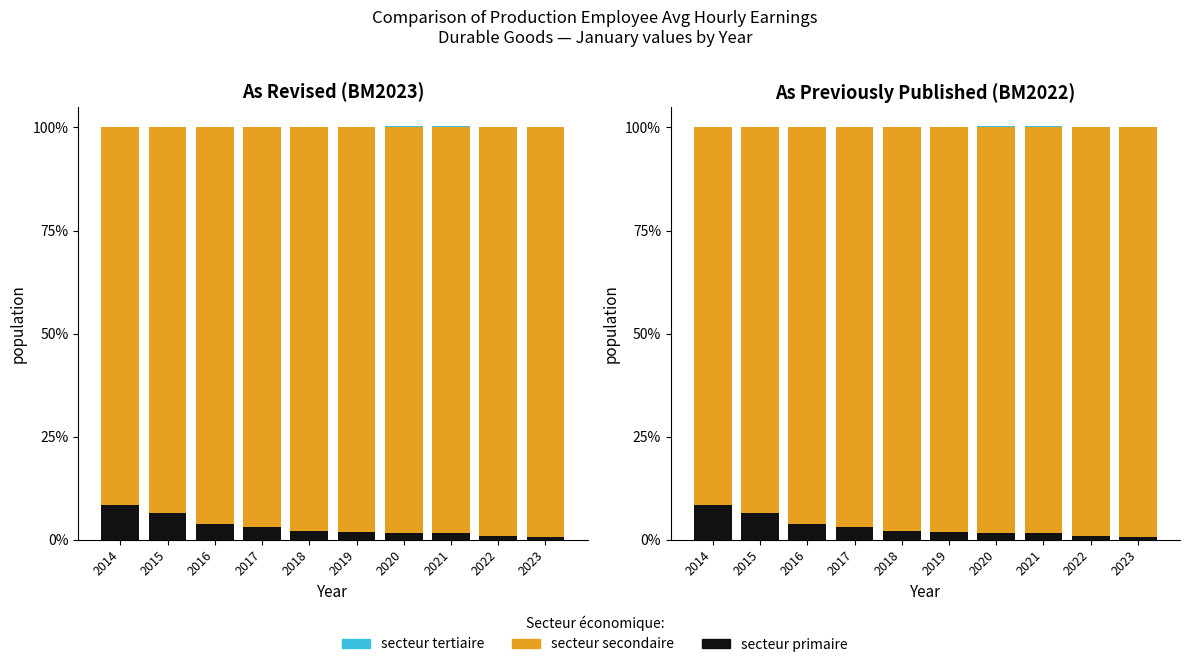

The value of secteur secondaire at 2022 is 54.7. True or false?

False